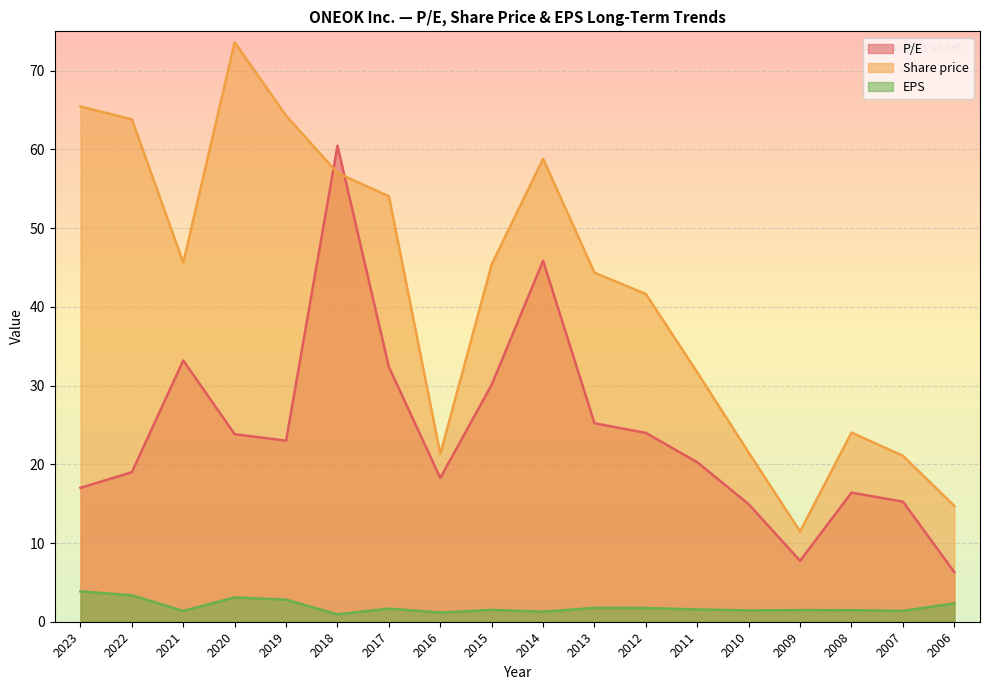

True or false: Share price and EPS cross at least once.

False